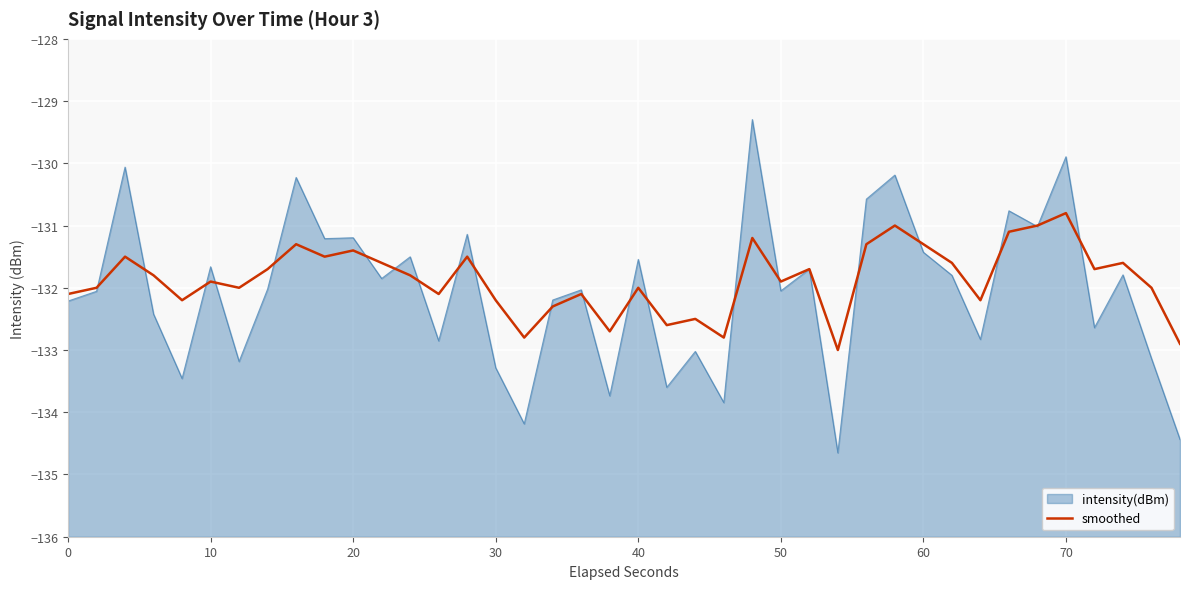

How many values exceed -131?

1